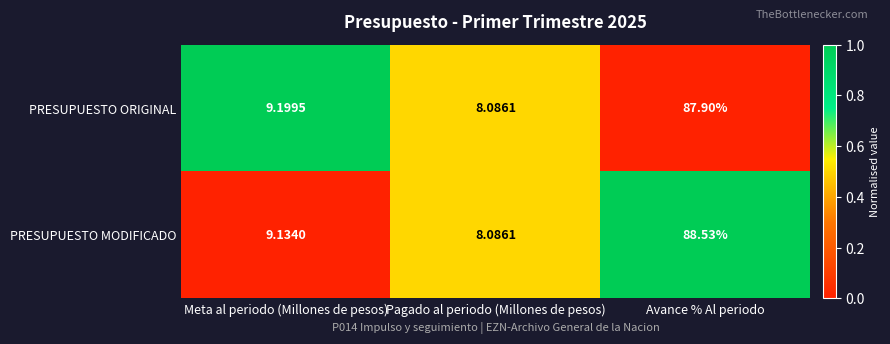

At which category is the sum across all series the highest?

Avance % Al periodo